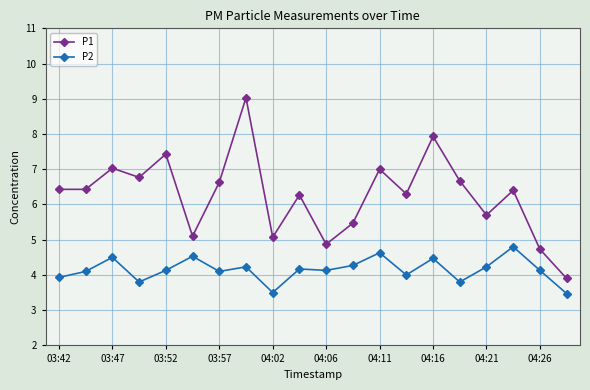

True or false: P1 has more than 0 points higher than both neighbors.

True